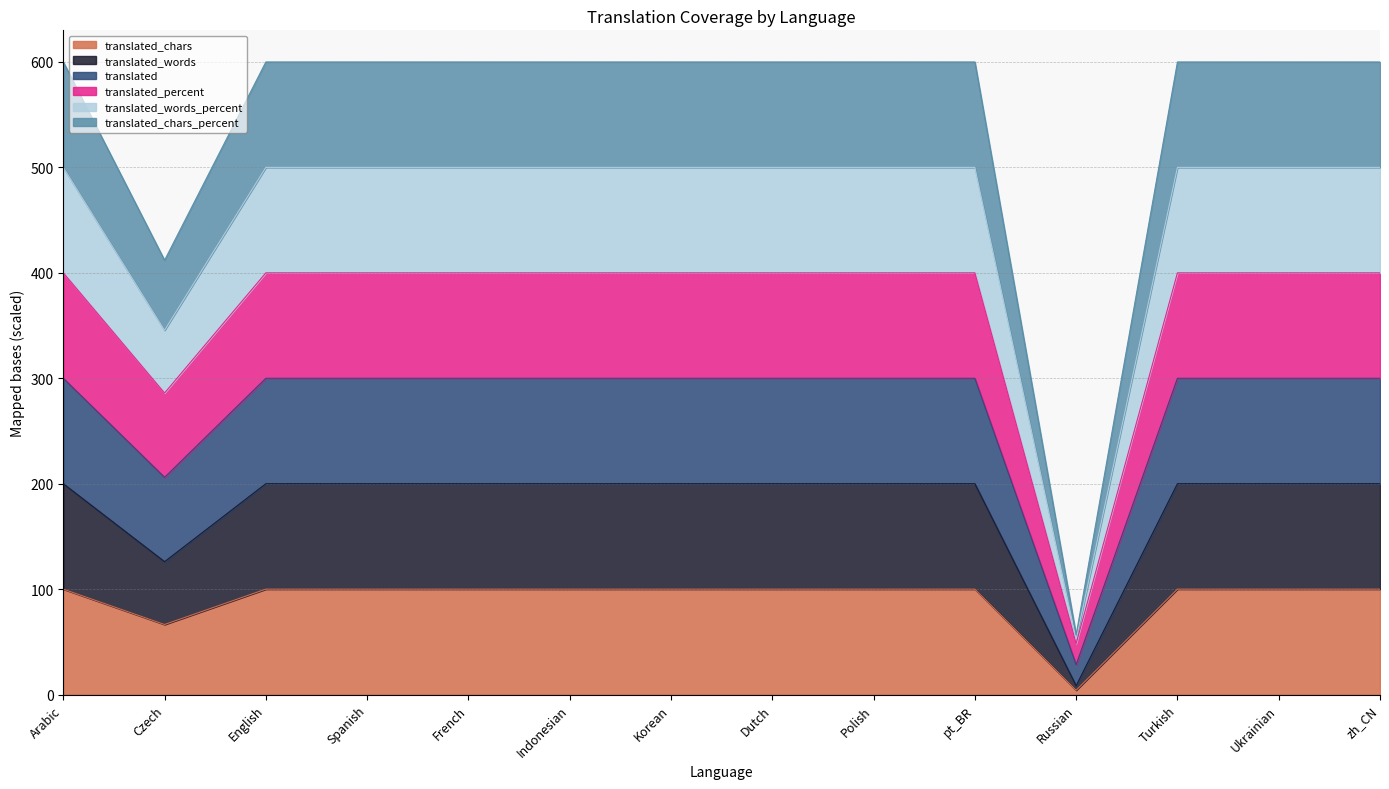

What is the value of the translated_words point at the 13th from the left?

200.0